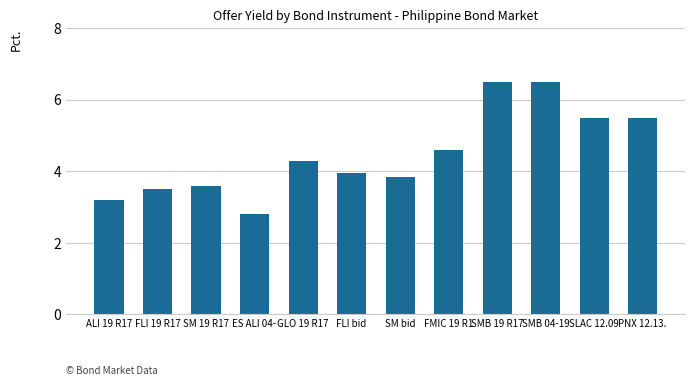

How many bars are there in total?

12